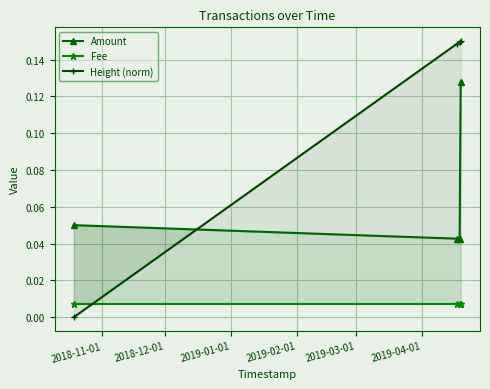

Reading right to left, list all the values displayed in this chart.

Amount: 0.1	0.0	0.0	0.1
Fee: 0.0	0.0	0.0	0.0
Height (norm): 0.1	0.1	0.1	0.0